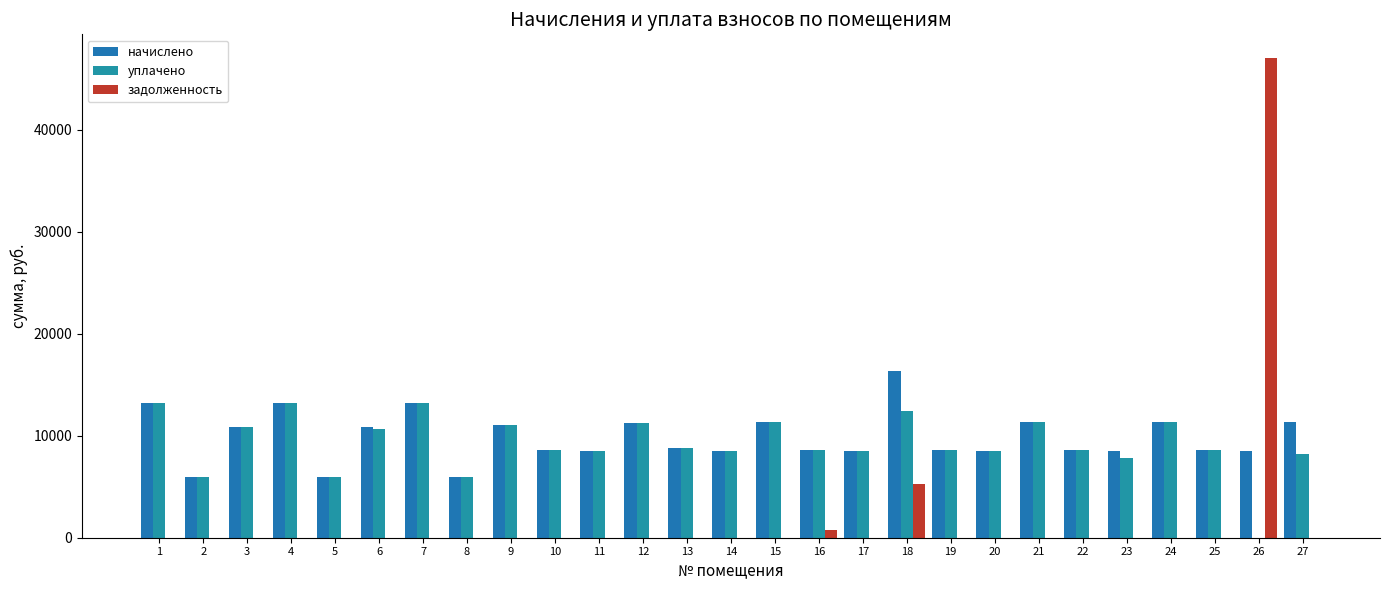

What is the sum of all уплачено values?

249521.2